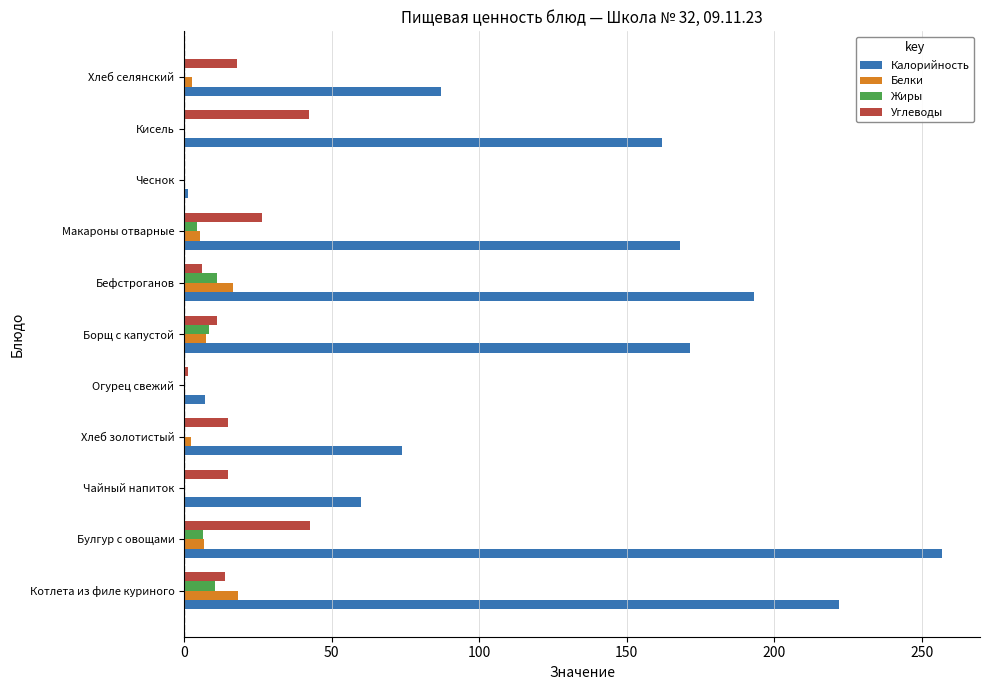

Is the value of Калорийность at Чеснок greater than the value of Белки at Борщ с капустой?

No